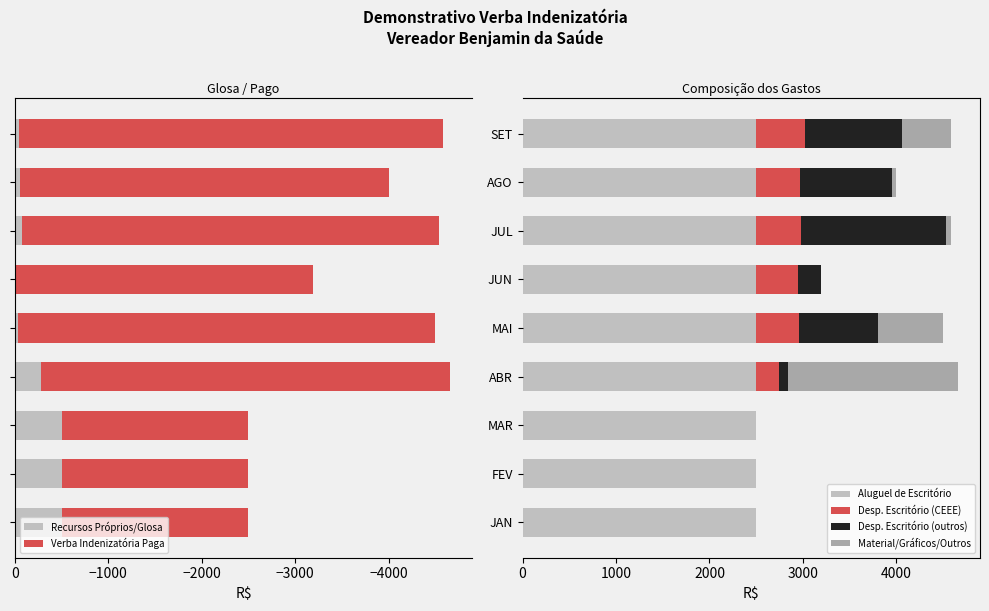

What is the approximate value of Aluguel de Escritório at JAN?

2500.0